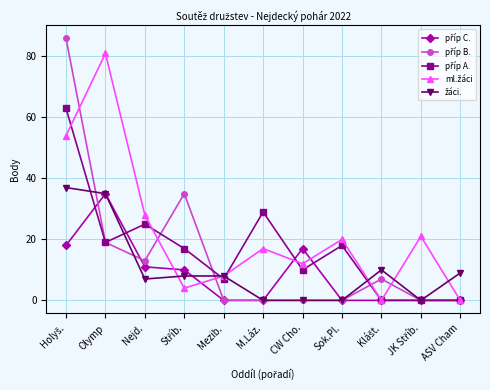

What is the total value across all series at Sok.Pl.?

38